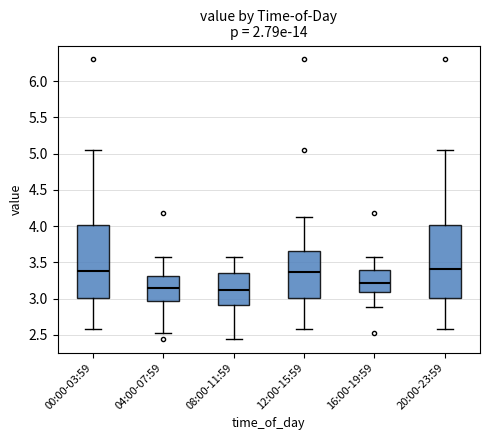

Where does the upper whisker of the box for 04:00-07:59 end on the y-axis? The values are not printed on the chart, so give them approximately, as read against the axis.

3.60